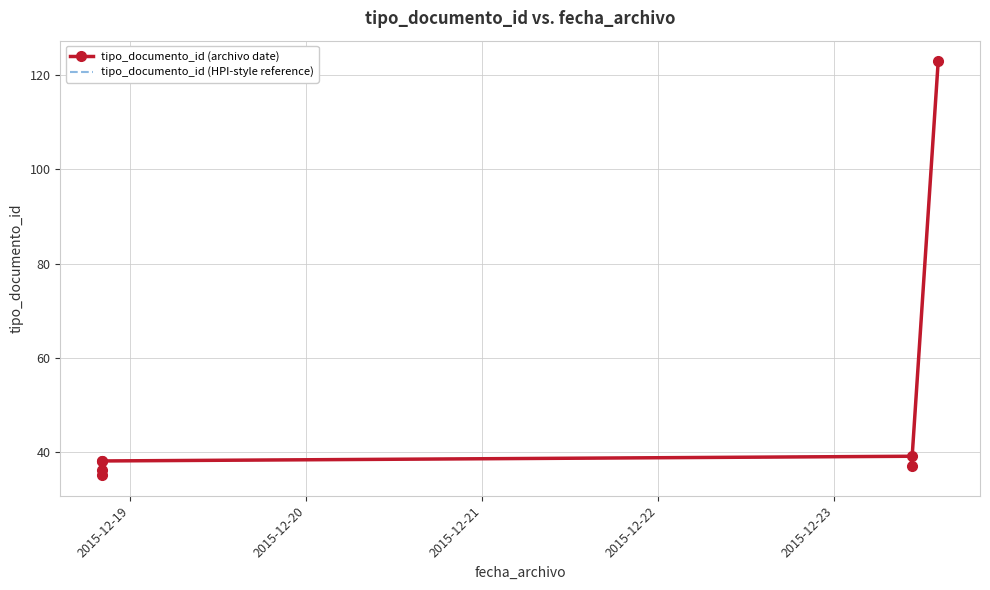

True or false: tipo_documento_id (archivo date) and tipo_documento_id (HPI-style reference) intersect in this chart.

False